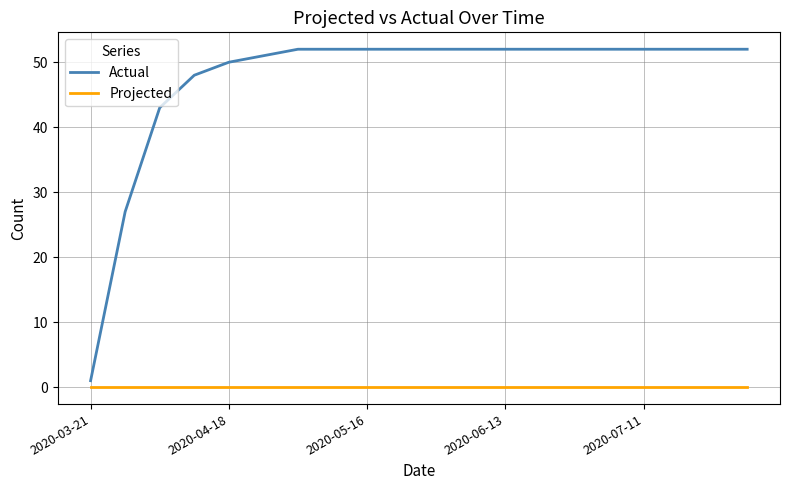

Which series has the largest total across all categories?

Actual